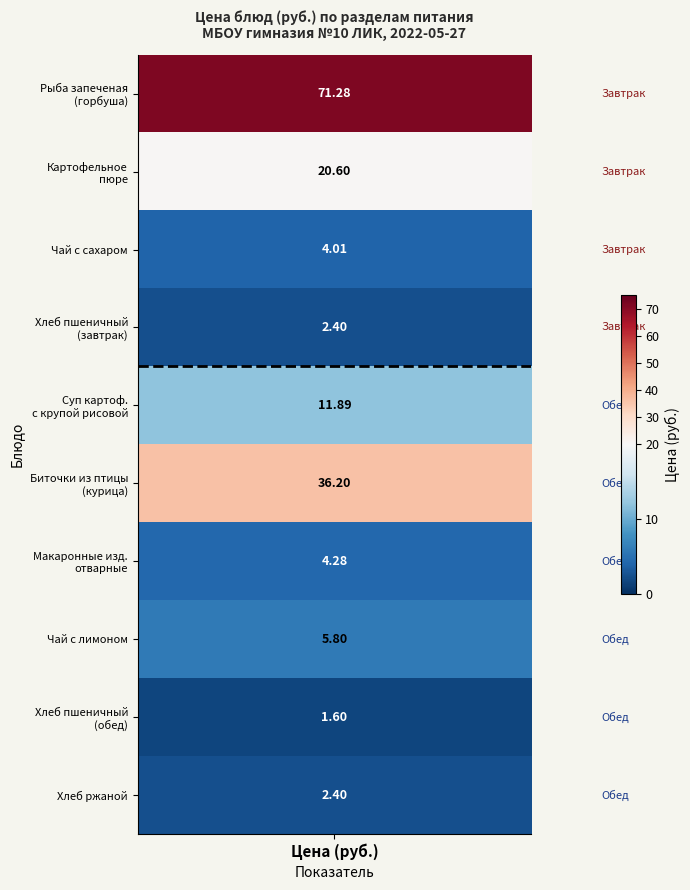

What is the highest value of the гор.блюдо series?

71.3